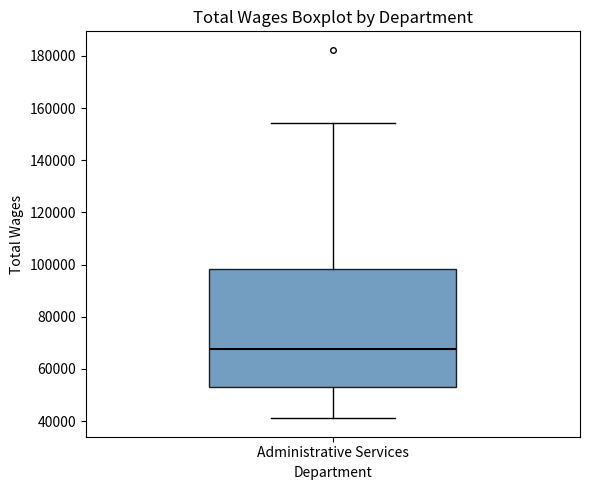

Where does the lower whisker of the box for Administrative Services end on the y-axis? The values are not printed on the chart, so give them approximately, as read against the axis.

42000